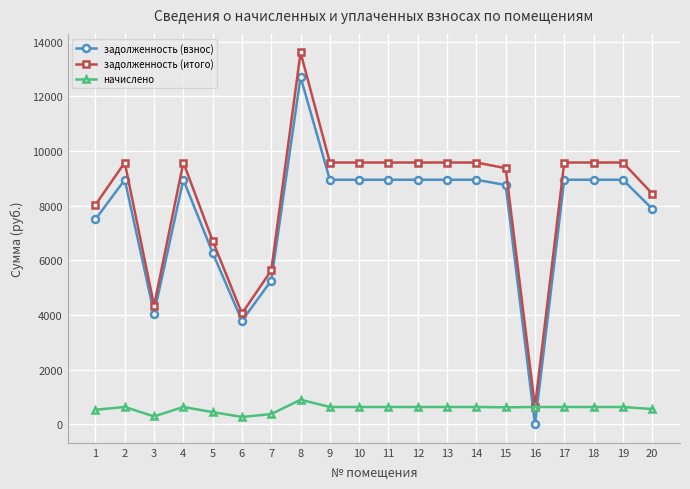

Does the chart have visible grid lines?

Yes